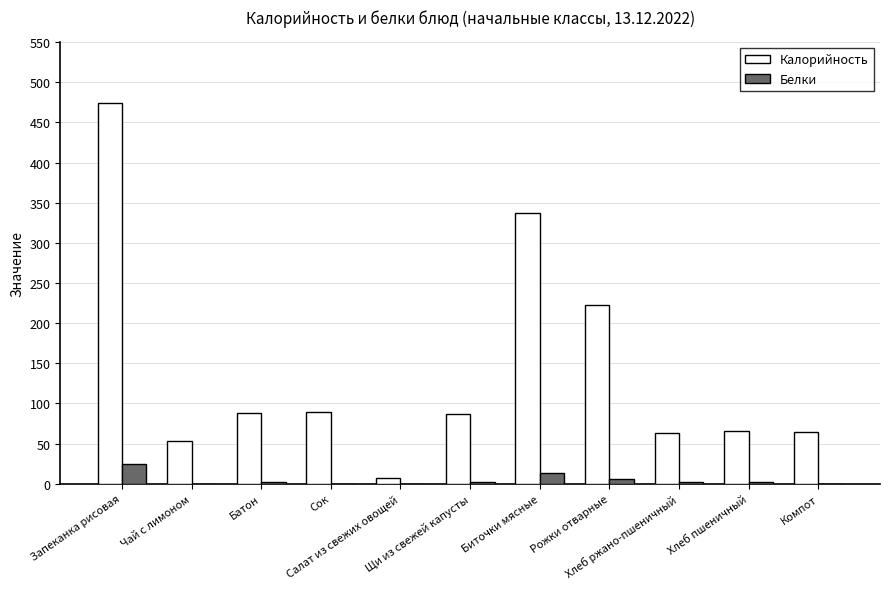

What is the maximum value for Калорийность?

473.9